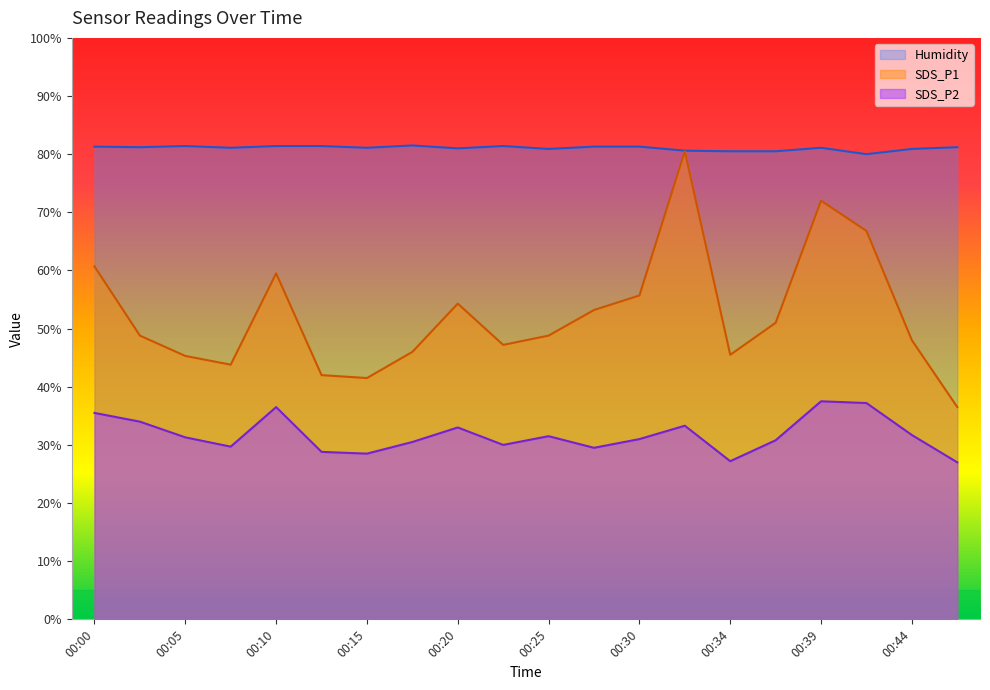

What is the highest value of the Humidity series?

81.5